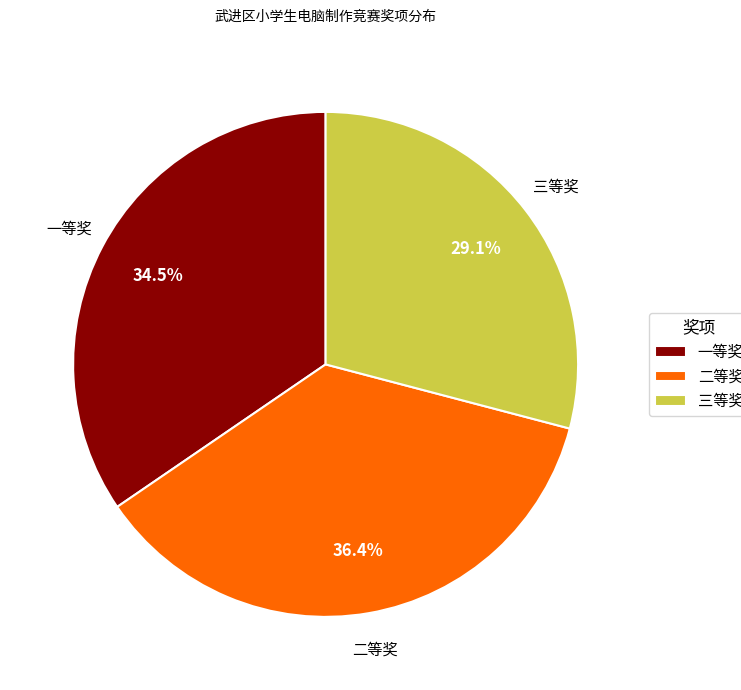

Is there a majority slice in this chart?

No